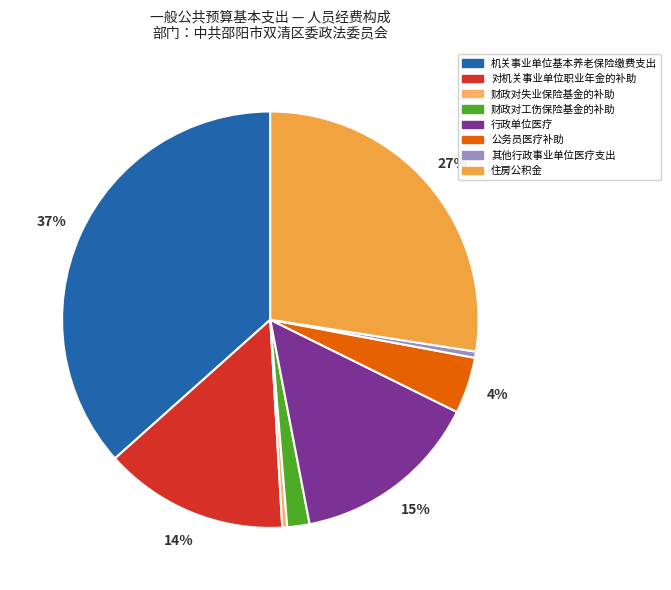

How many segments does this pie chart have?

8